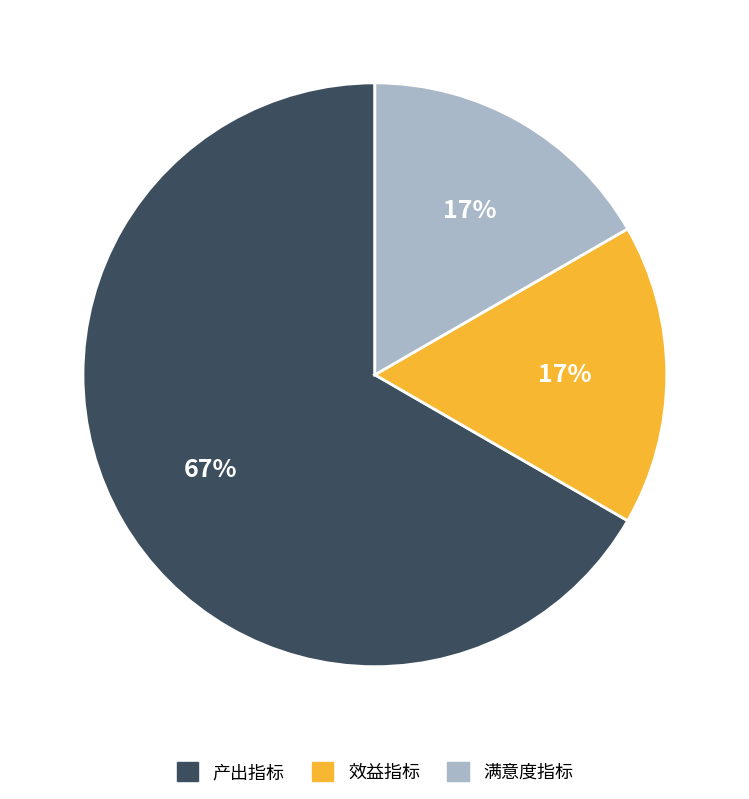

Which has a higher value, 满意度指标 or 产出指标?

产出指标